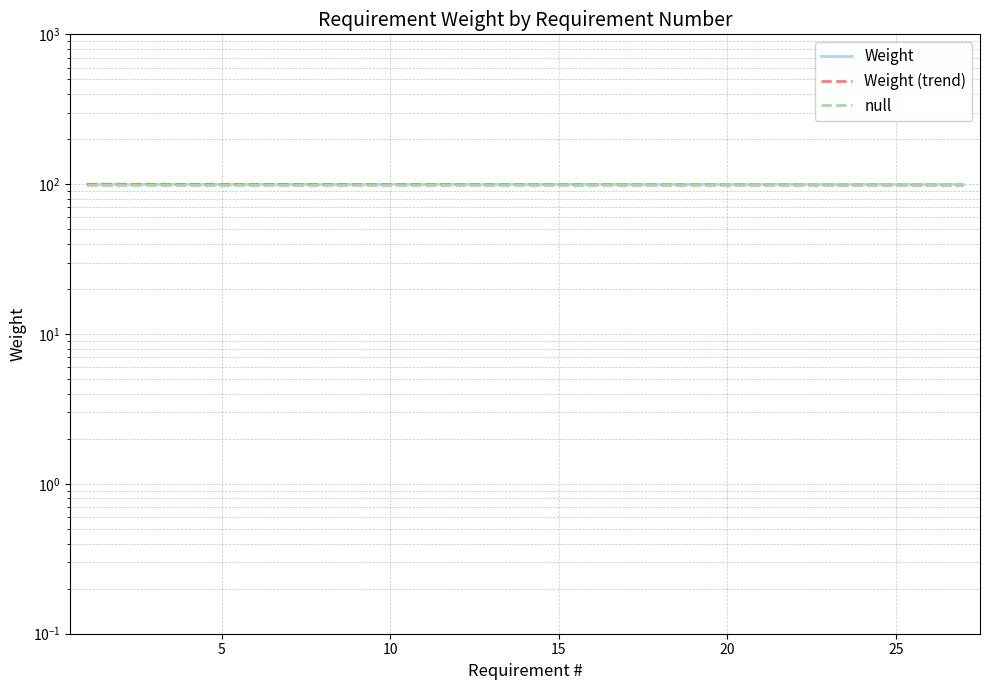

What is the lowest value of the Weight series?

100.0